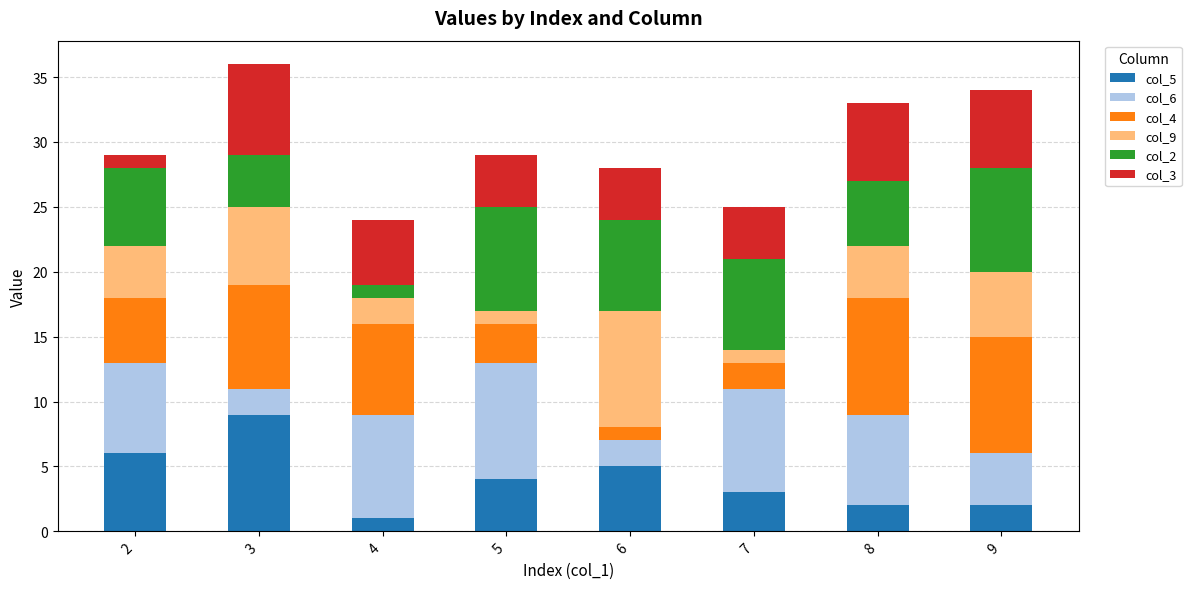

Is it true that col_4 equals 9 at 9?

True